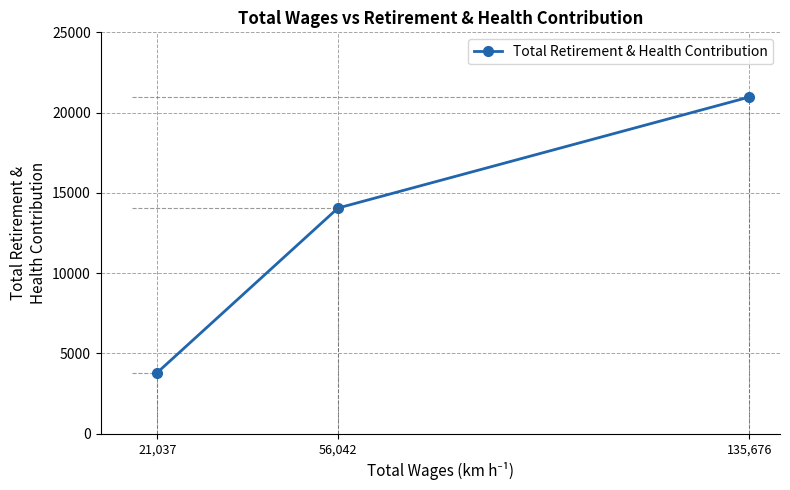

The value at 56,042 is 14056. True or false?

True